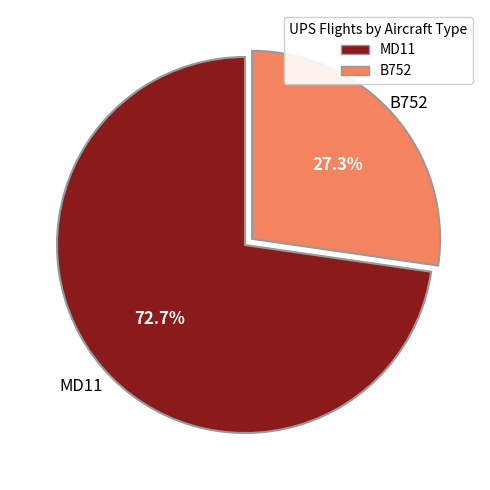

Count the number of slices in the pie.

2